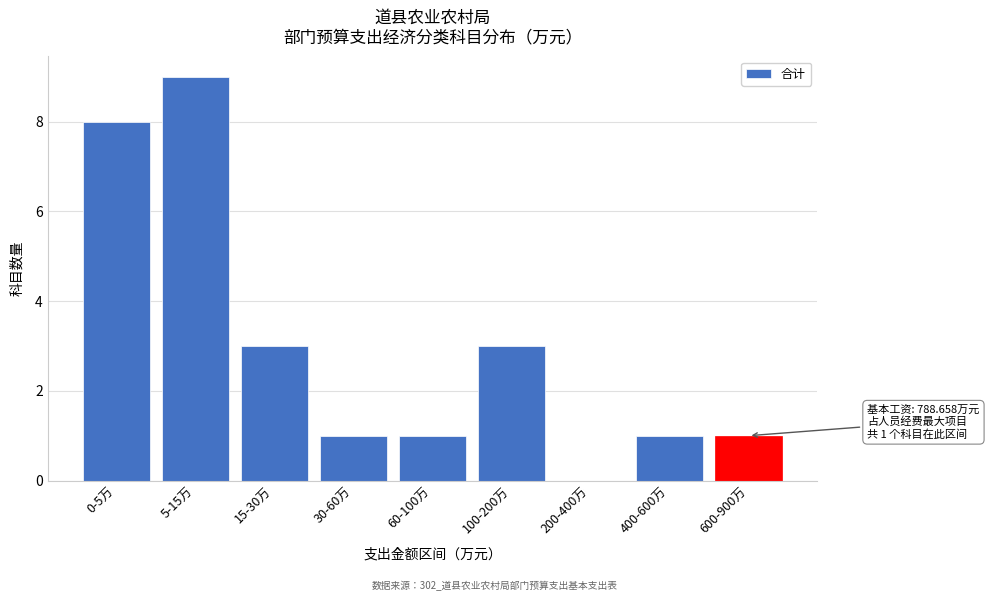

Reading left to right, what are all the values shown in this chart?

0-5万=8	5-15万=9	15-30万=3	30-60万=1	60-100万=1	100-200万=3	200-400万=0	400-600万=1	600-900万=1